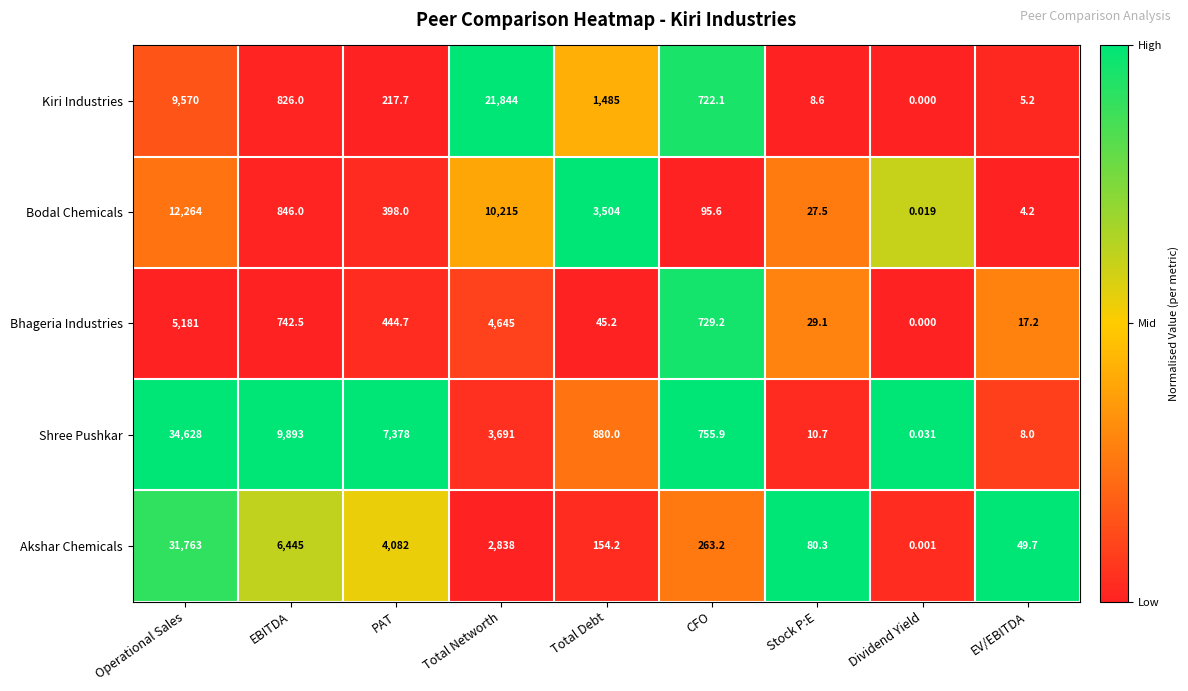

Is the value of Kiri Industries at Total Debt greater than the value of Bodal Chemicals at Operational Sales?

No